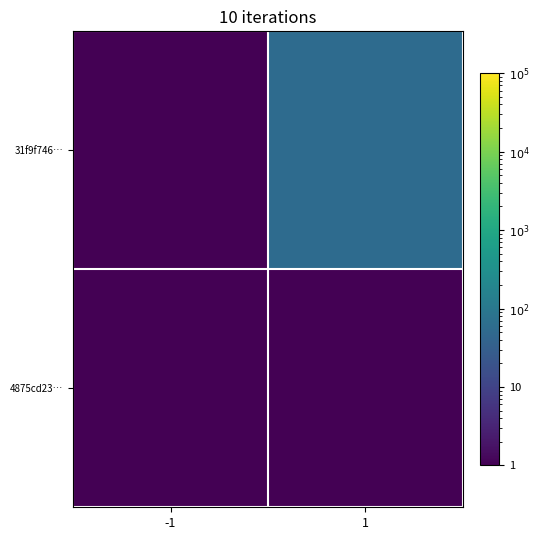

Rank the series at -1 from lowest to highest value.

4875cd23…, 31f9f746…